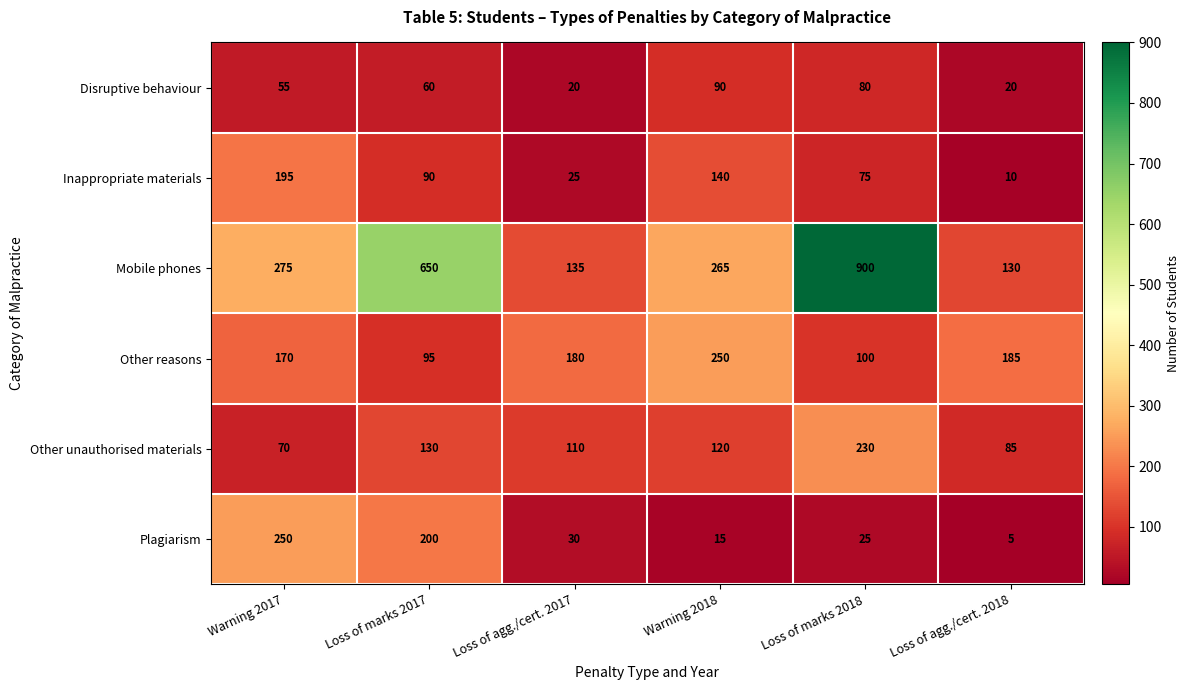

What is the maximum value shown in the chart?

900